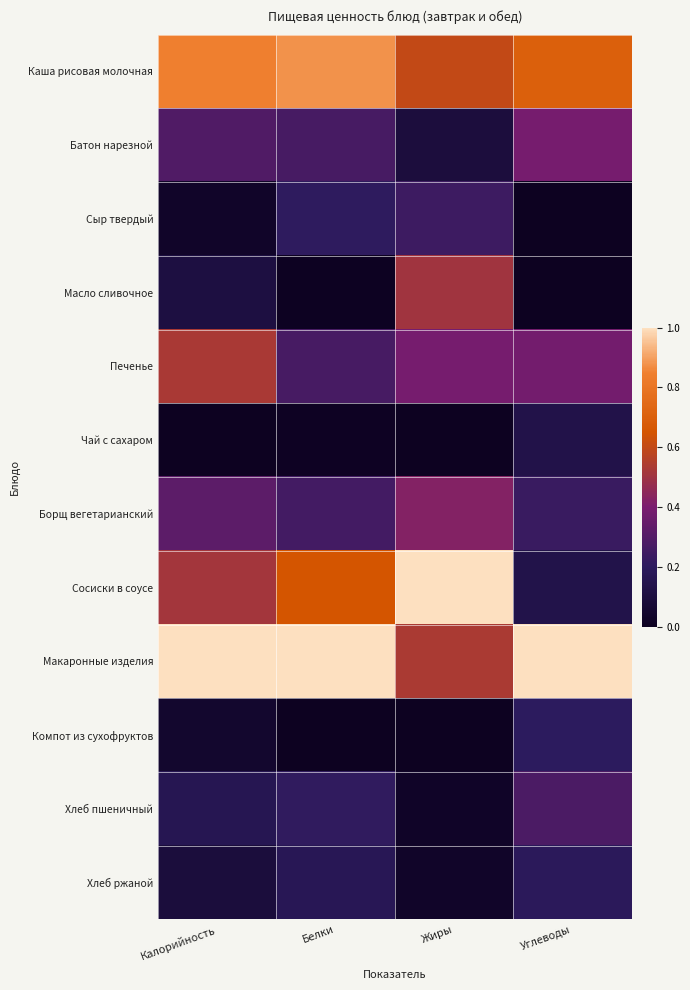

At Белки, list the series in order from largest to smallest.

Макаронные изделия, Каша рисовая молочная, Сосиски в соусе, Батон нарезной, Печенье, Борщ вегетарианский, Хлеб пшеничный, Сыр твердый, Хлеб ржаной, Чай с сахаром, Масло сливочное, Компот из сухофруктов